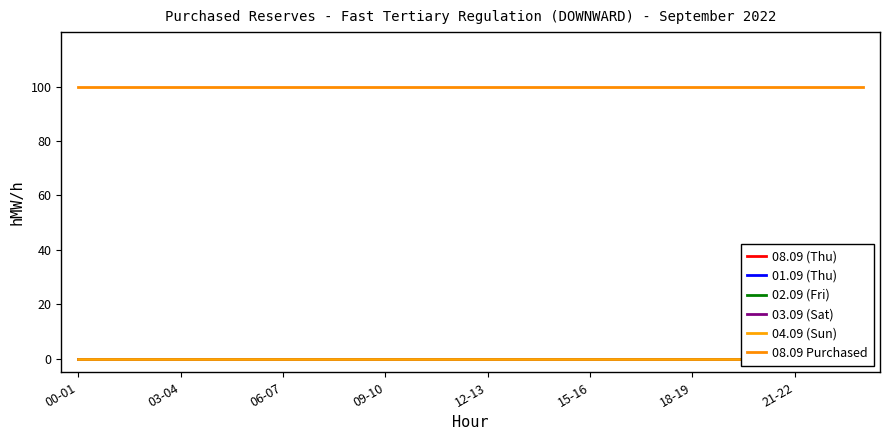

Reading left to right, list all the values displayed in this chart.

08.09 (Thu): 0	0	0	0	0	0	0	0	0	0	0	0	0	0	0	0	0	0	0	0	0	0	0	0
01.09 (Thu): 0	0	0	0	0	0	0	0	0	0	0	0	0	0	0	0	0	0	0	0	0	0	0	0
02.09 (Fri): 0	0	0	0	0	0	0	0	0	0	0	0	0	0	0	0	0	0	0	0	0	0	0	0
03.09 (Sat): 0	0	0	0	0	0	0	0	0	0	0	0	0	0	0	0	0	0	0	0	0	0	0	0
04.09 (Sun): 0	0	0	0	0	0	0	0	0	0	0	0	0	0	0	0	0	0	0	0	0	0	0	0
08.09 Purchased: 100	100	100	100	100	100	100	100	100	100	100	100	100	100	100	100	100	100	100	100	100	100	100	100